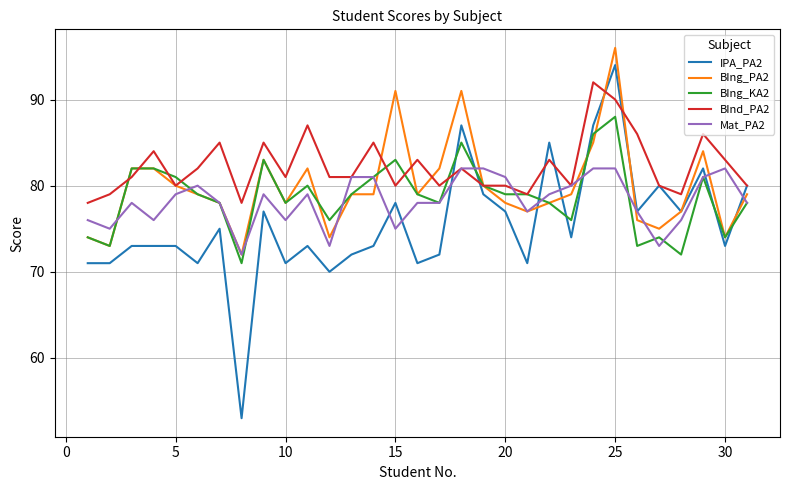

Rank the series by their maximum value, from lowest to highest.

Mat_PA2, BIng_KA2, BInd_PA2, IPA_PA2, BIng_PA2